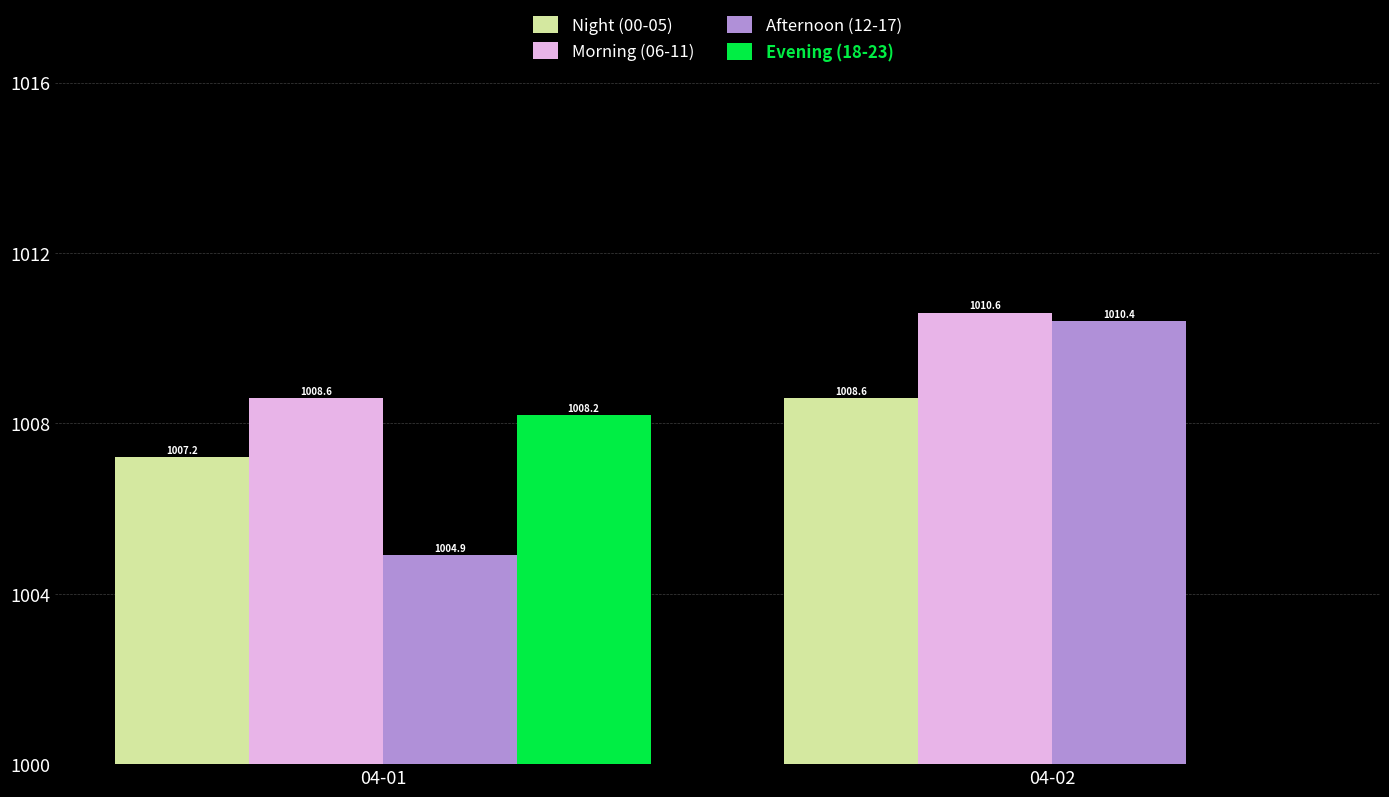

At how many categories does at least one series exceed 350?

2